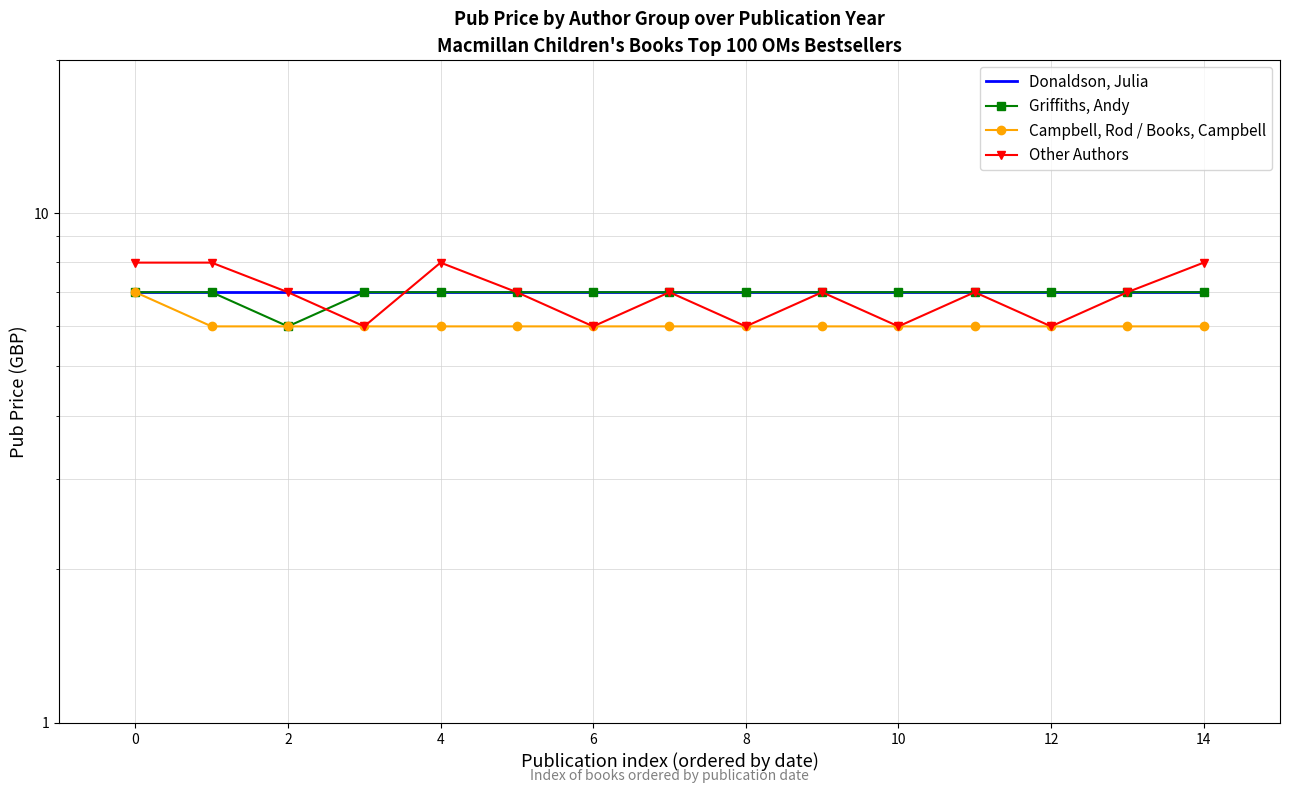

What is the difference between the highest and lowest values at 12?

1.0